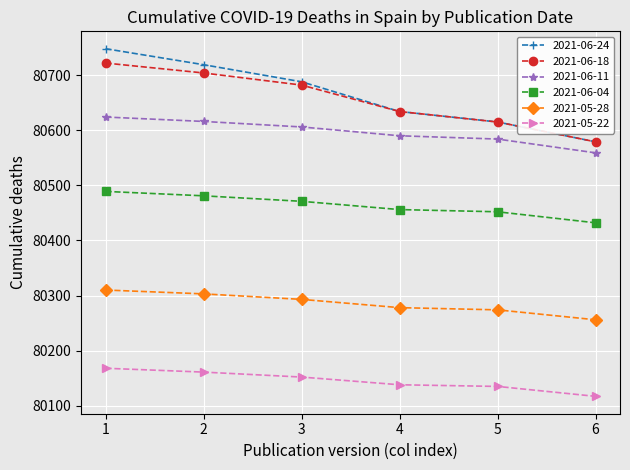

Which label corresponds to the largest value in the chart?

1